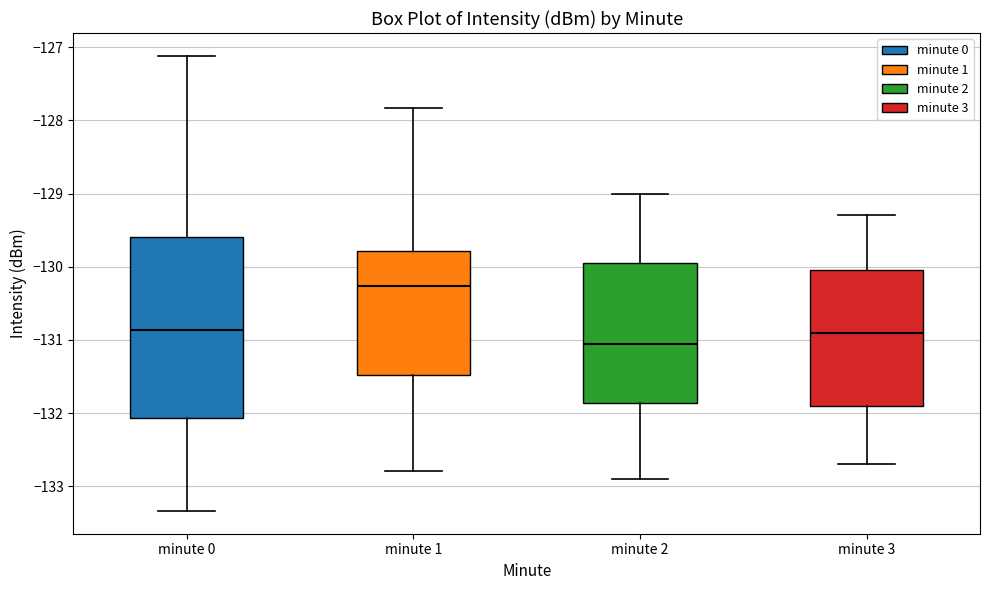

Which box's median line is the lowest?

minute 2